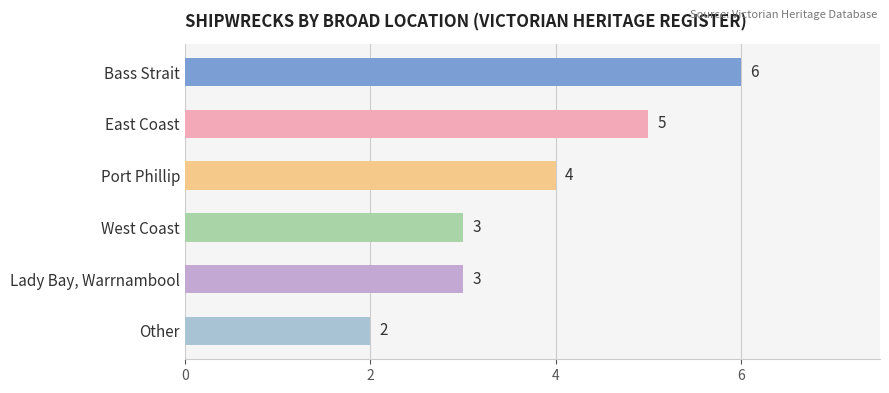

The chart shows a value of 5 at East Coast. True or false?

True